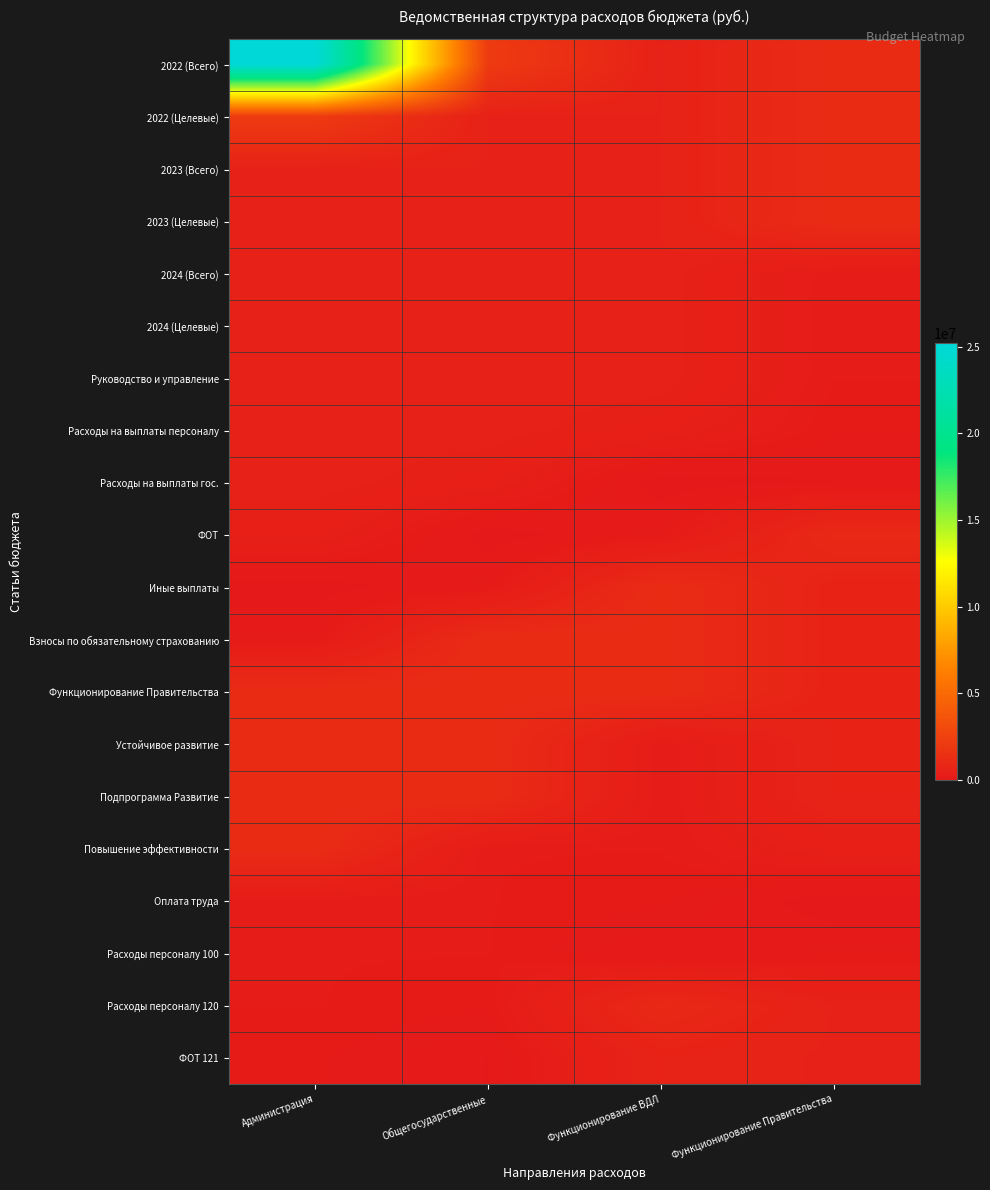

Which series has the largest range (max minus min)?

2022 (Всего)